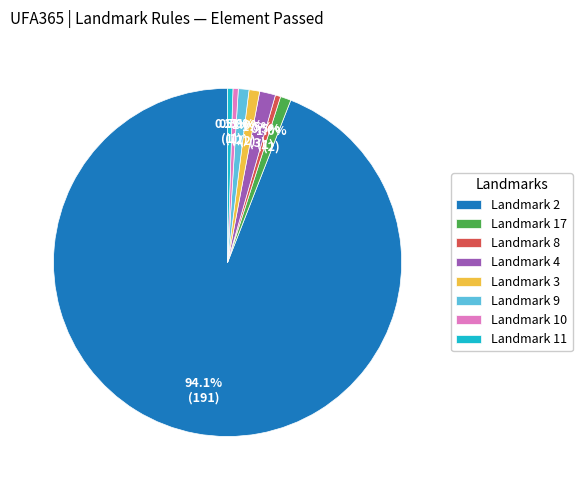

How many slices are in this pie chart?

8